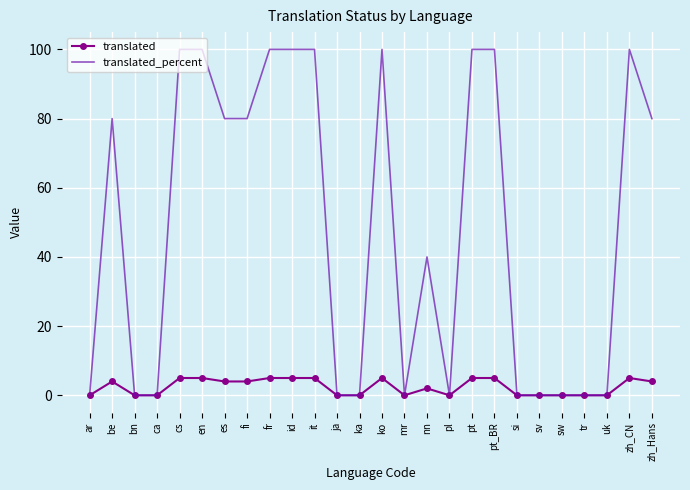

Rank the series by their maximum value, from lowest to highest.

translated, translated_percent